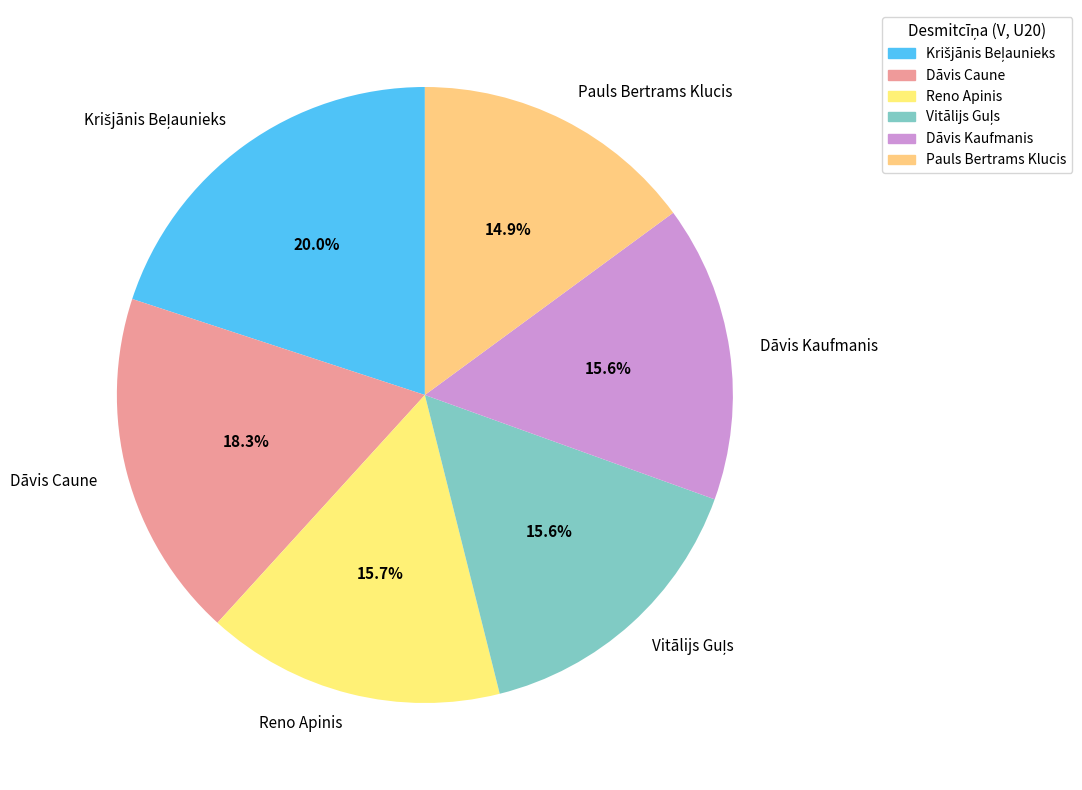

Is it true that Dāvis Caune is 18% of the pie?

True